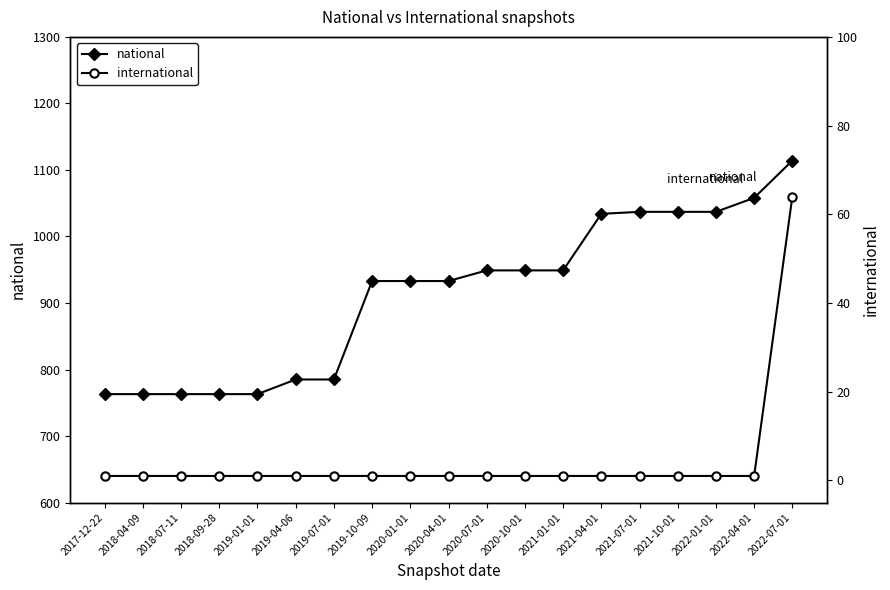

What is the sum of the national values at 2019-04-06 and 2019-07-01?

1570